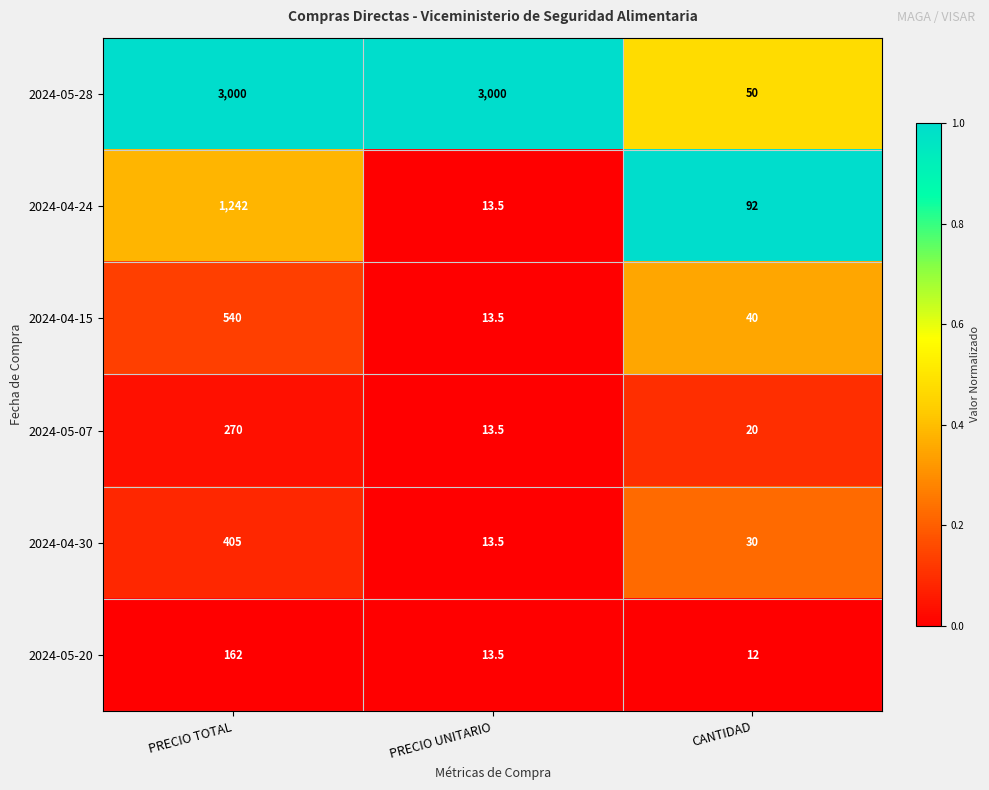

Which series changed the most between PRECIO TOTAL and PRECIO UNITARIO?

2024-04-24